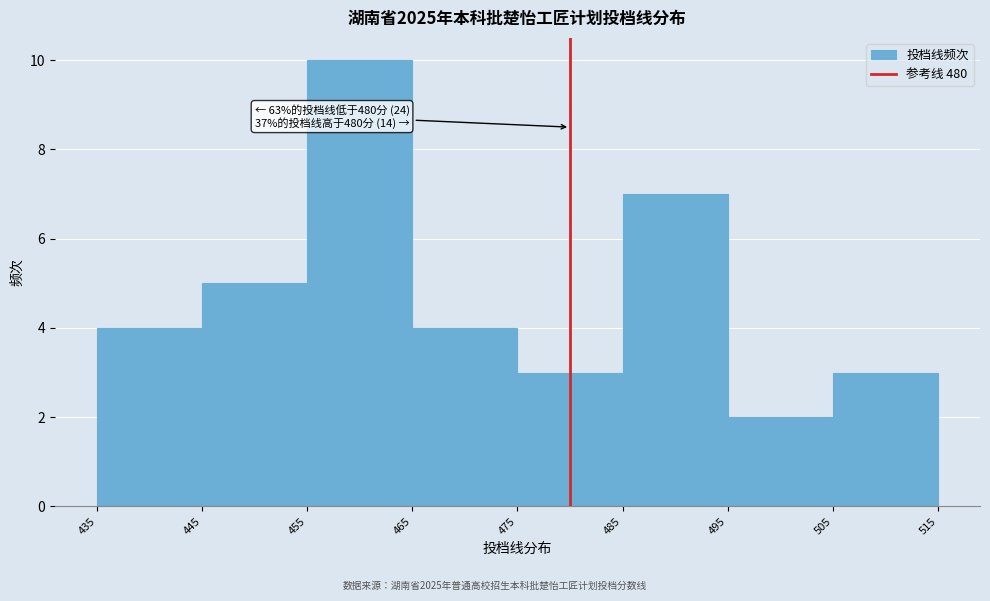

Over which range of the x-axis is the bar tallest?

455 to 465